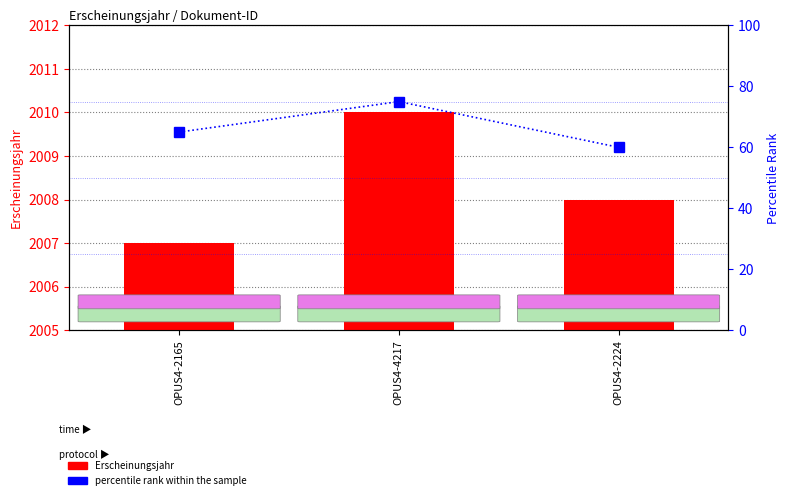

Between OPUS4-2224 and OPUS4-4217, which is larger?

OPUS4-4217